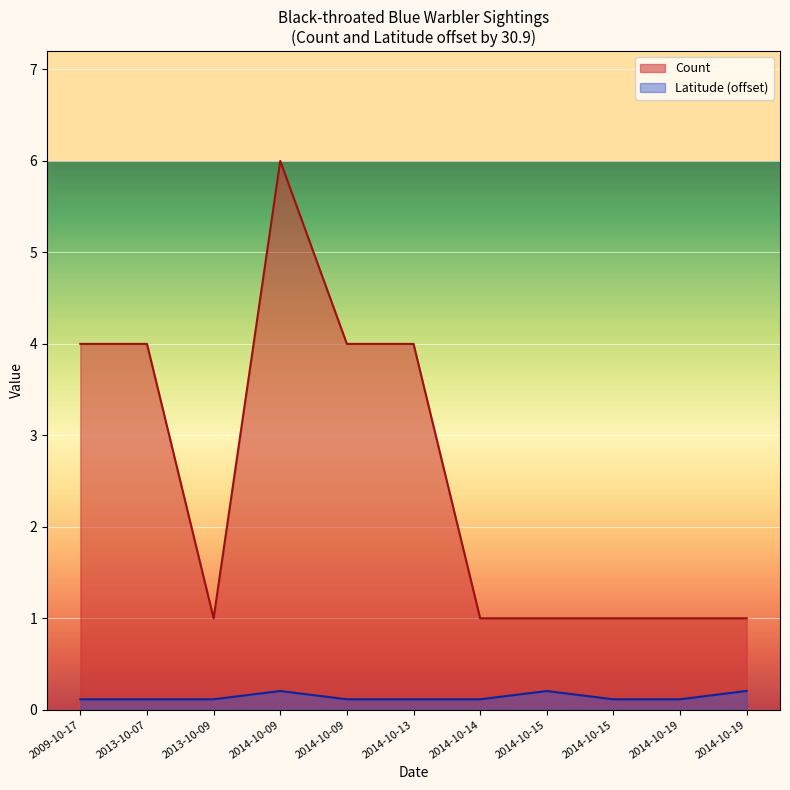

Reading left to right, what are all the values shown in this chart?

Count: 2009-10-17=4.0	2013-10-07=4.0	2013-10-09=1.0	2014-10-09=6.0	2014-10-09=4.0	2014-10-13=4.0	2014-10-14=1.0	2014-10-15=1.0	2014-10-15=1.0	2014-10-19=1.0	2014-10-19=1.0
Latitude: 2009-10-17=0.1	2013-10-07=0.1	2013-10-09=0.1	2014-10-09=0.2	2014-10-09=0.1	2014-10-13=0.1	2014-10-14=0.1	2014-10-15=0.2	2014-10-15=0.1	2014-10-19=0.1	2014-10-19=0.2